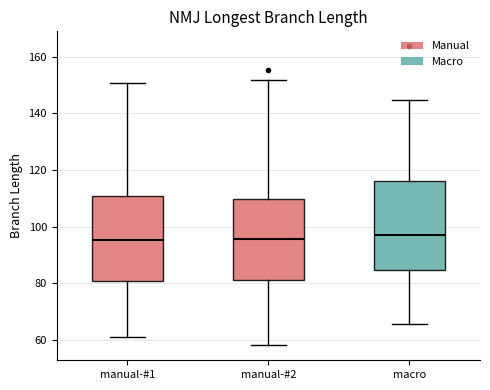

Reading left to right, read every box against the y-axis: the position of its median line, the range the box covers, and the ends of its whiskers. The values are not printed on the chart, so give them approximately, as read against the axis.

manual-#1: median 96, box 80 to 110, whiskers 60 to 150
manual-#2: median 96, box 82 to 110, whiskers 58 to 152
macro: median 98, box 84 to 116, whiskers 66 to 144